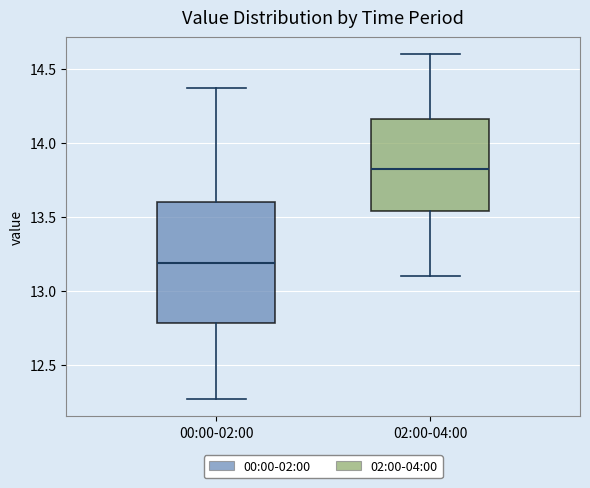

Comparing the boxes themselves (not the whiskers), which one is the tallest?

00:00-02:00